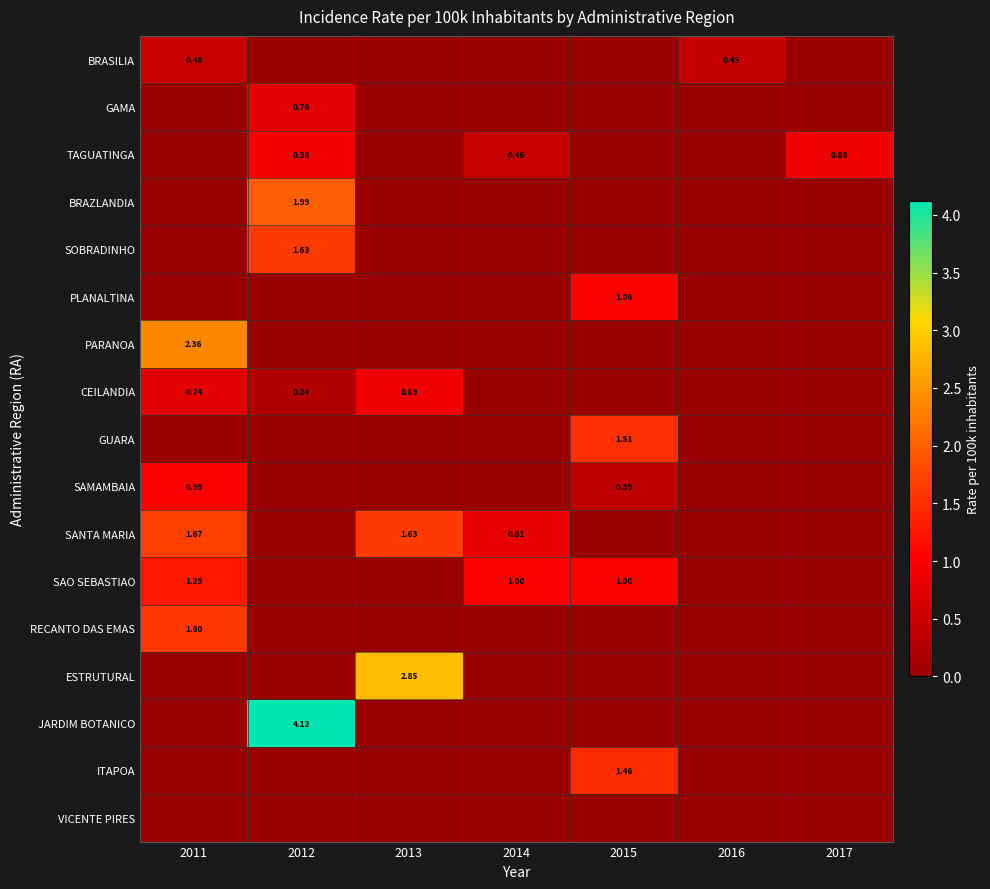

Where is TAGUATINGA nearest to the value 0?

2011